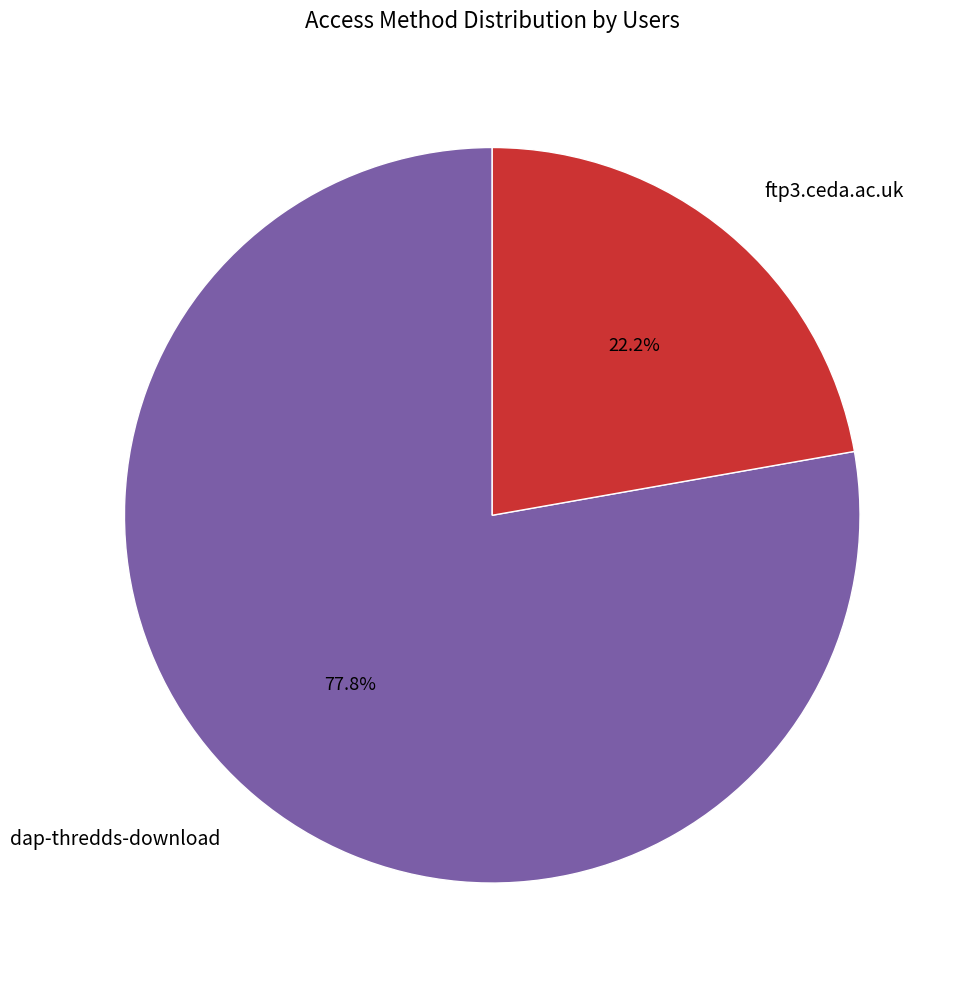

To the nearest percent, what portion does ftp3.ceda.ac.uk represent?

22%